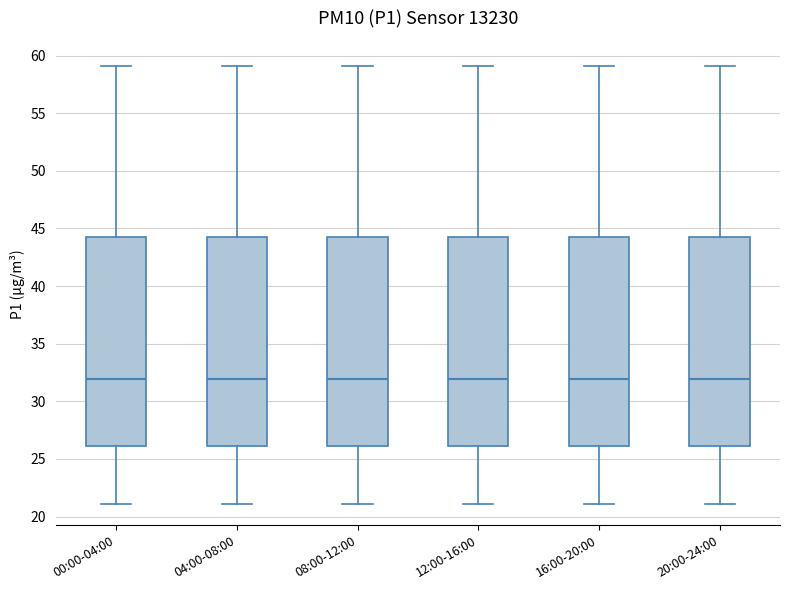

Reading left to right, transcribe this box plot: for each box, give where its median line is, the range the box spans, and where its two whiskers end, as read against the y-axis. The values are not printed on the chart, so give them approximately, as read against the axis.

00:00-04:00: median 32, box 26 to 44, whiskers 21 to 59
04:00-08:00: median 32, box 26 to 44, whiskers 21 to 59
08:00-12:00: median 32, box 26 to 44, whiskers 21 to 59
12:00-16:00: median 32, box 26 to 44, whiskers 21 to 59
16:00-20:00: median 32, box 26 to 44, whiskers 21 to 59
20:00-24:00: median 32, box 26 to 44, whiskers 21 to 59